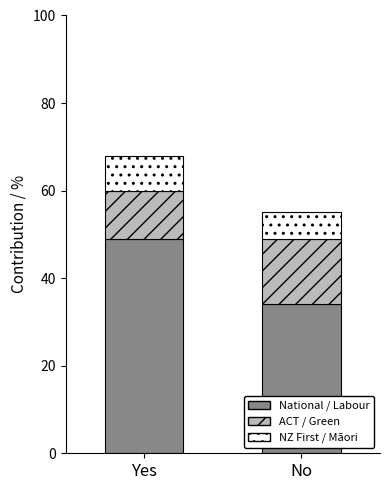

Which has a higher value, ACT or NZ First?

ACT